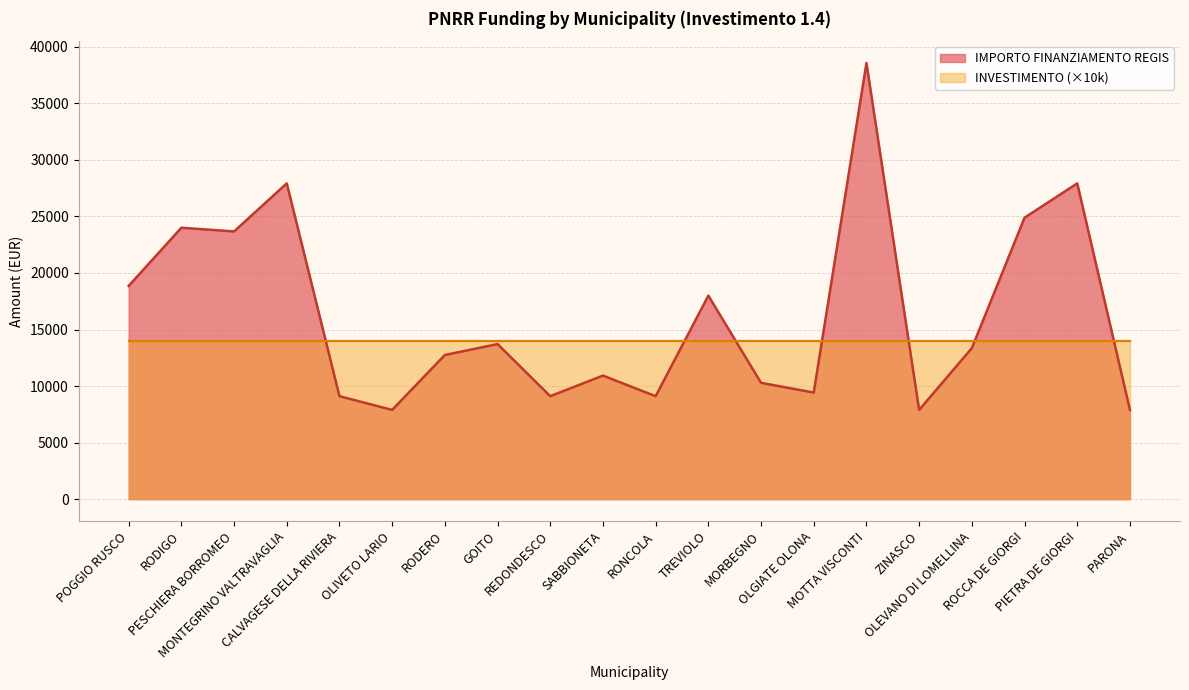

How many series are shown in this chart?

2